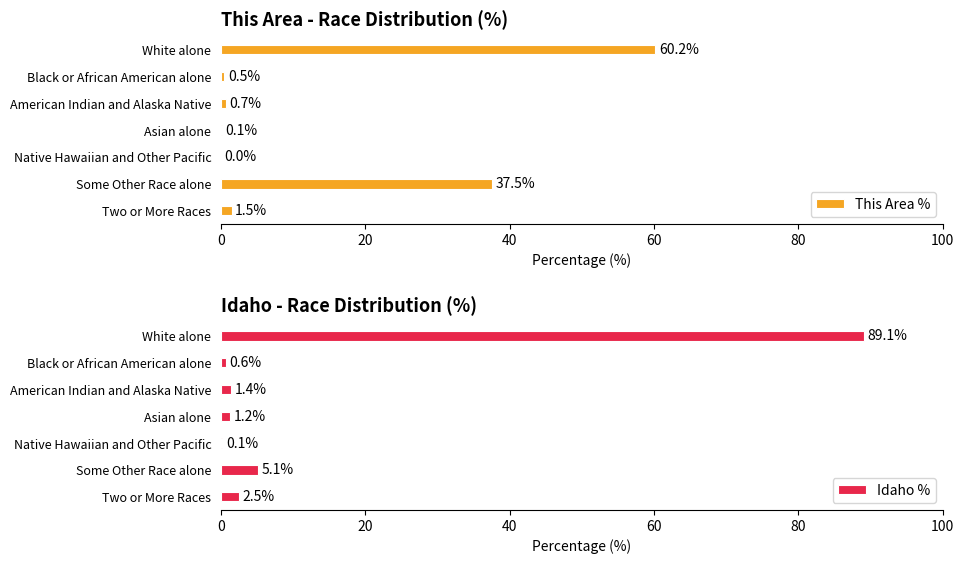

The This Area % series shows 0.0 at Native Hawaiian and Other Pacific. True or false?

True